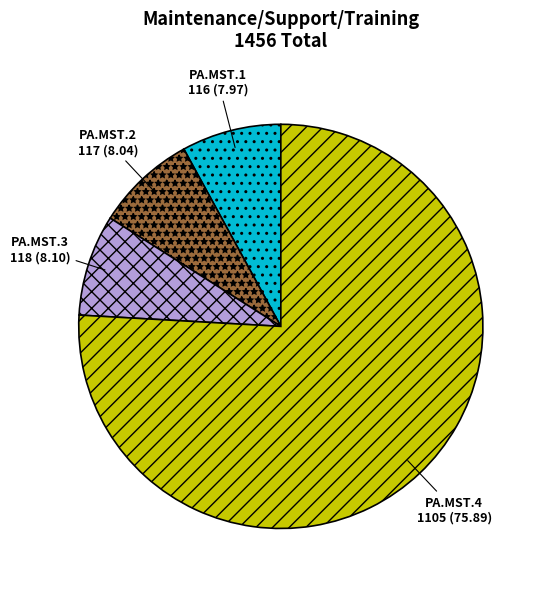

Approximately how many times larger is the value at PA.MST.2 compared to PA.MST.4?

0.1